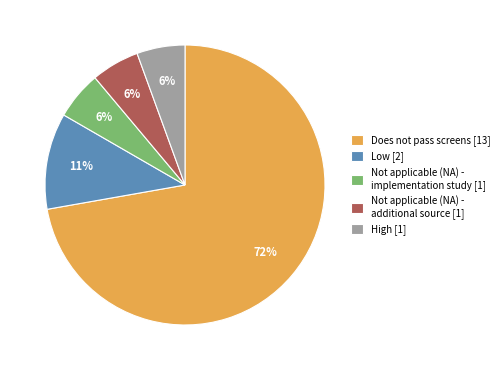

Does any single category account for the majority?

Yes